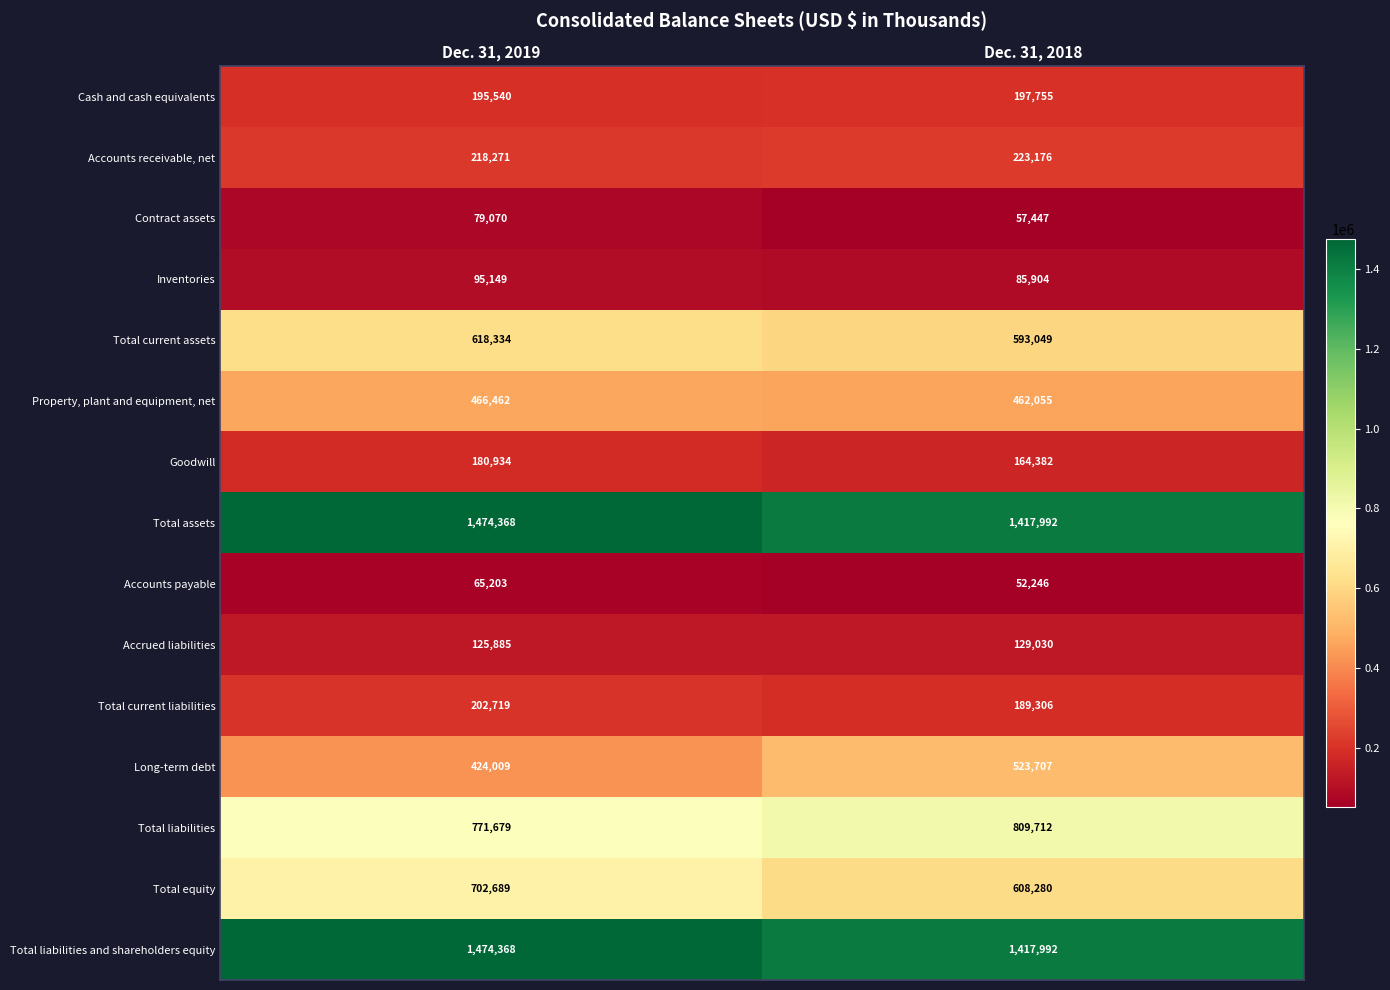

List the labels in order of Inventories value, smallest first.

Dec. 31, 2018, Dec. 31, 2019